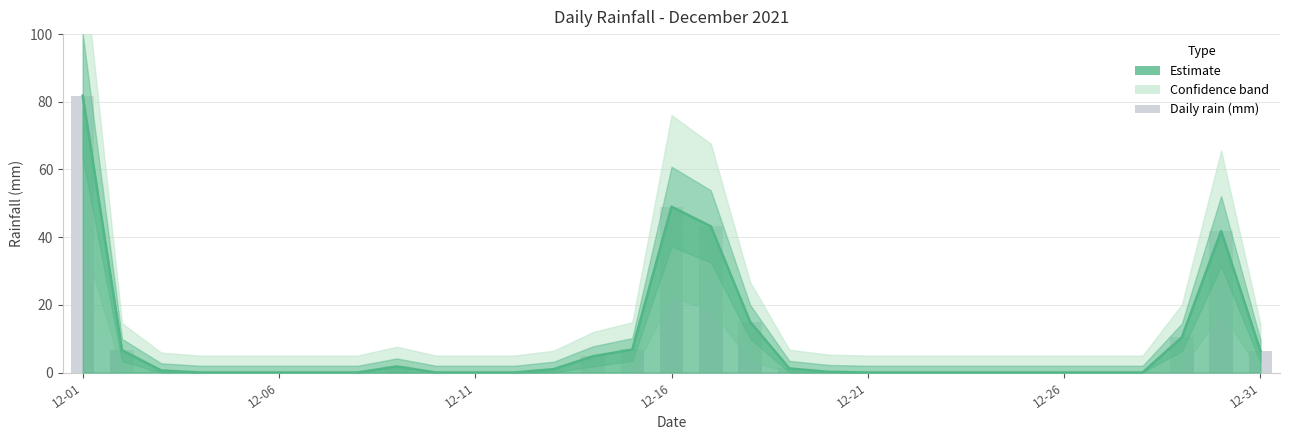

Are the bars grouped side by side (vs. stacked)?

No